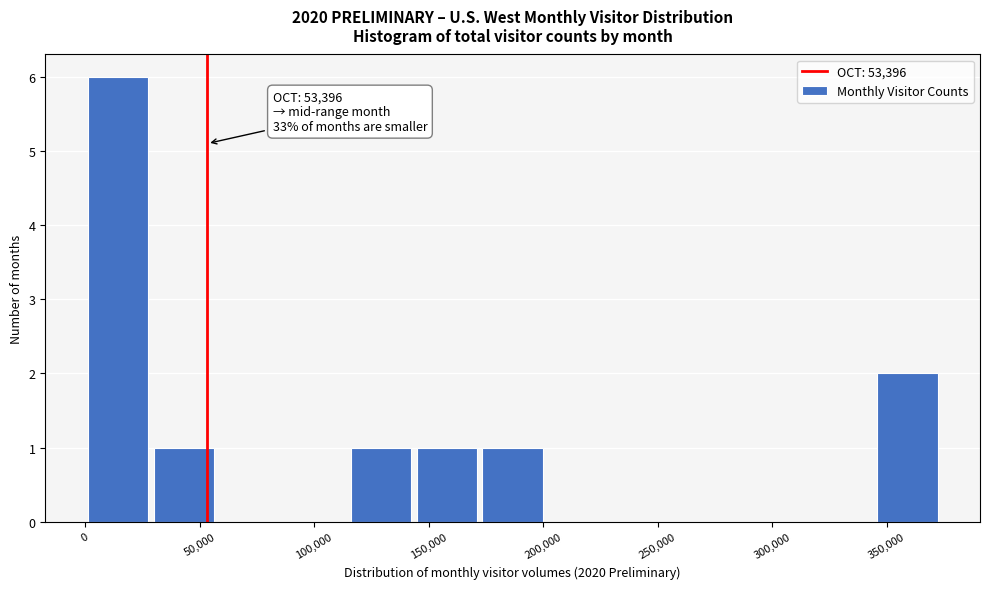

Which range on the x-axis has the tallest bar?

0 to 30000